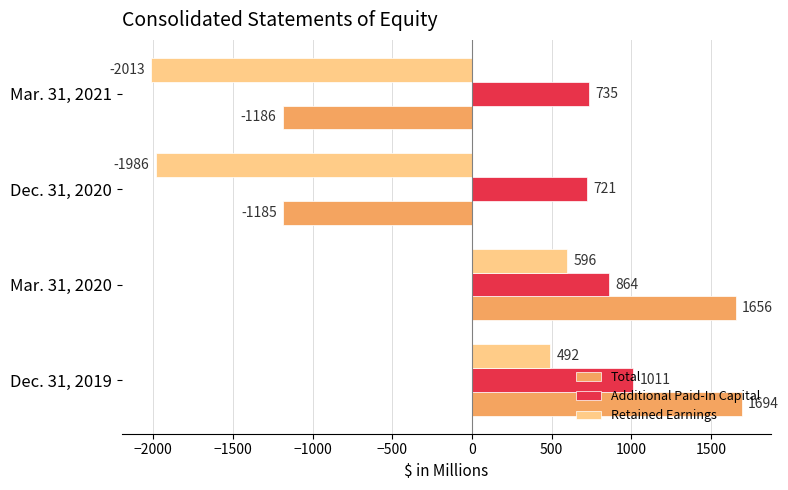

What value does the Total series have at Dec. 31, 2019, to the nearest 50?

1700